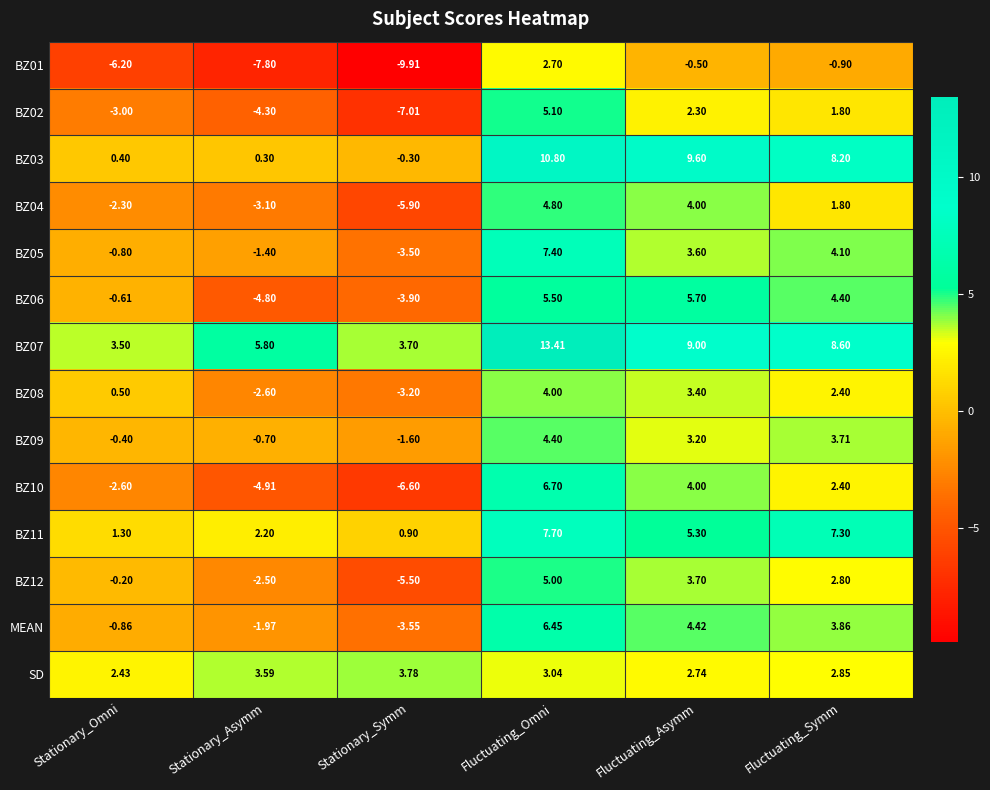

Where does the BZ02 series first go above 1?

Fluctuating_Omni